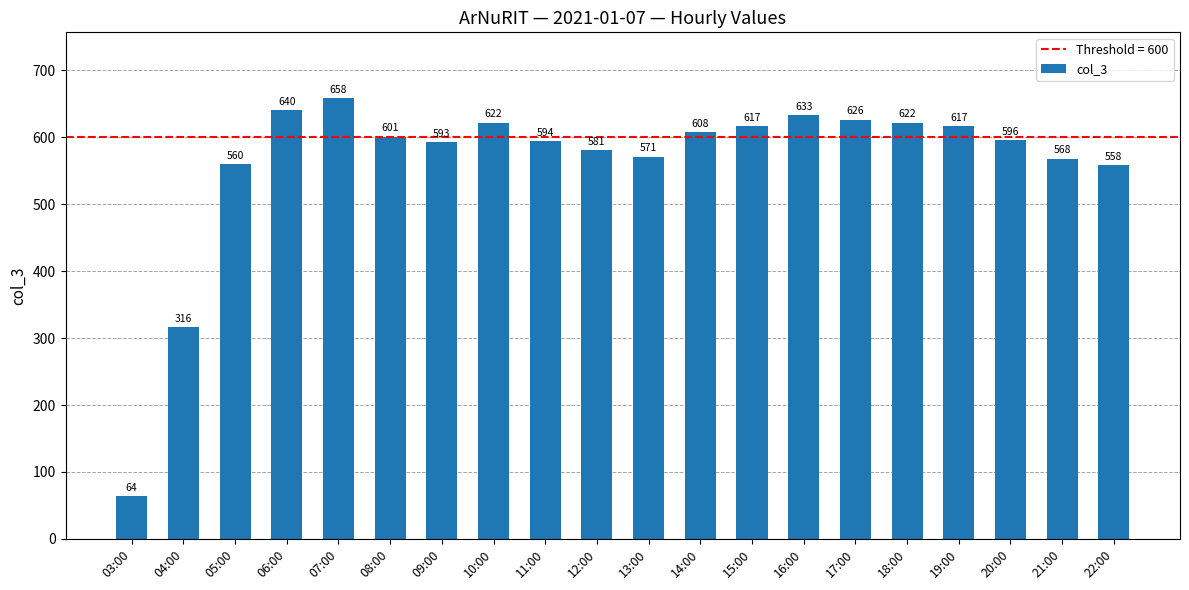

What is the change in value from 07:00 to 11:00?

-64